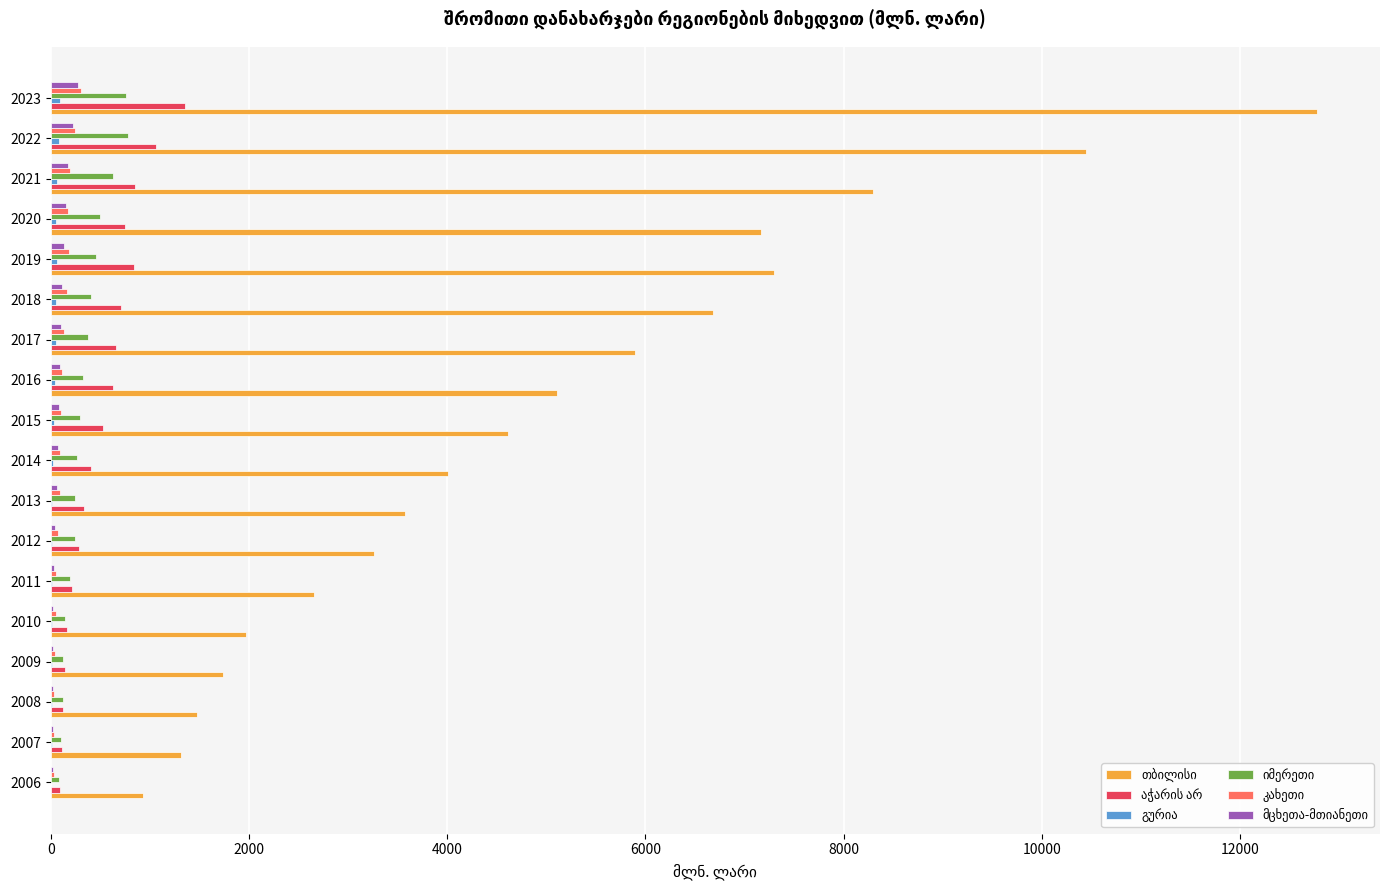

Which category has the highest value across all series?

2023